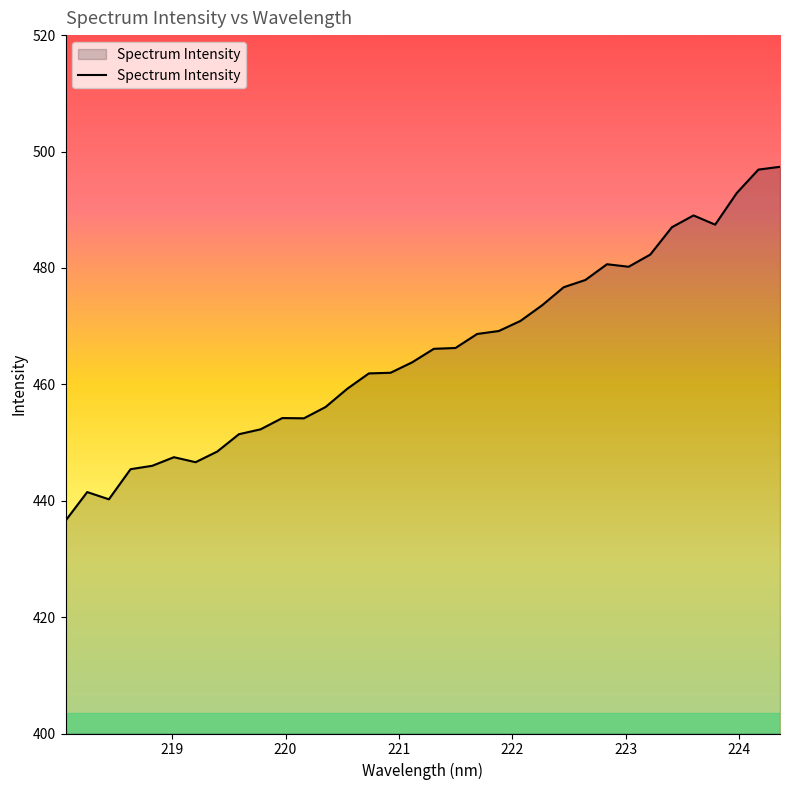

What is the minimum value shown in the chart?

436.6